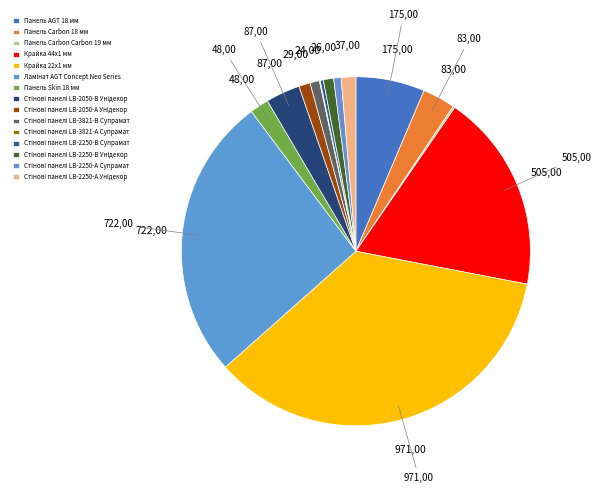

Rank the categories by value from lowest to highest.

Стінові панелі LB-3821-А Супрамат, Панель Carbon Carbon 19 мм, Стінові панелі LB-2250-В Супрамат, Стінові панелі LB-2250-А Супрамат, Стінові панелі LB-3821-В Супрамат, Стінові панелі LB-2250-В Унідекор, Стінові панелі LB-2050-А Унідекор, Стінові панелі LB-2250-А Унідекор, Панель Skin 18 мм, Панель Carbon 18 мм, Стінові панелі LB-2050-В Унідекор, Панель AGT 18 мм, Крайка 44x1 мм, Ламінат AGT Concept Neo Series, Крайка 22x1 мм